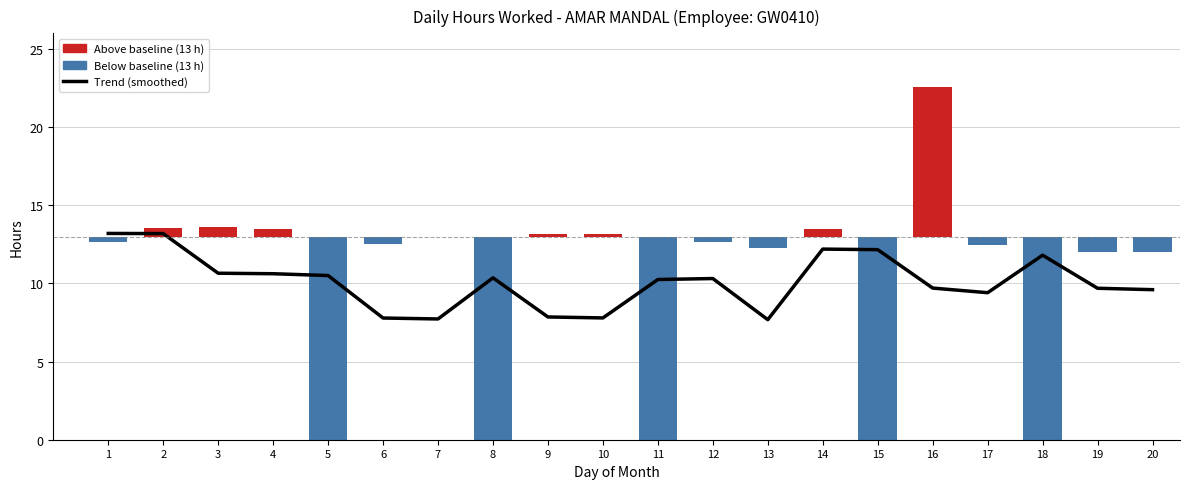

Where is Trend (smoothed) nearest to the value 10?

11